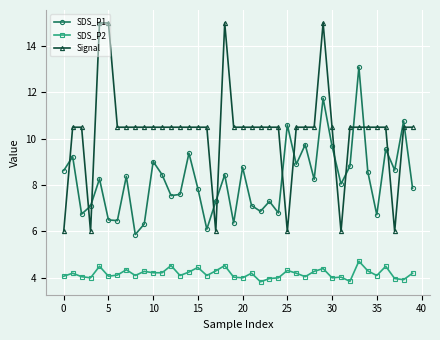

True or false: SDS_P1 and Signal cross at least once.

True